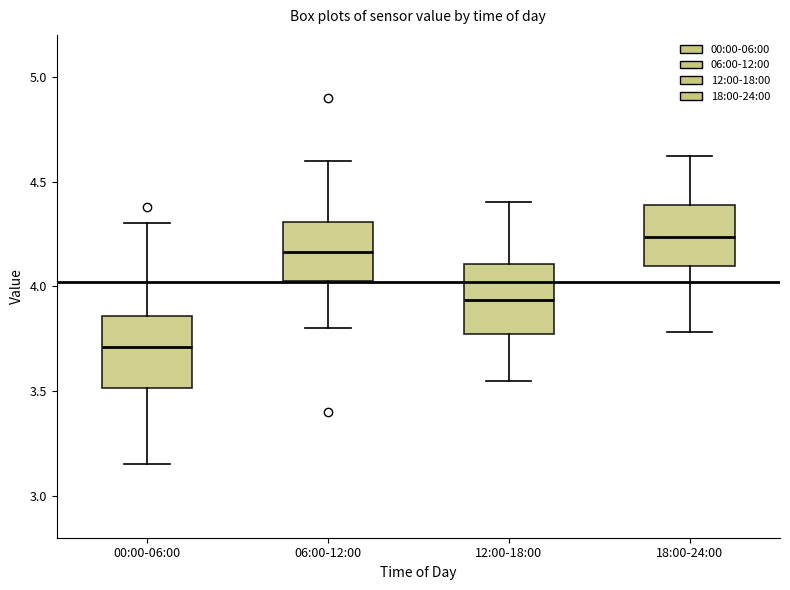

Reading left to right, transcribe this box plot: for each box, give where its median line is, the range the box spans, and where its two whiskers end, as read against the y-axis. The values are not printed on the chart, so give them approximately, as read against the axis.

00:00-06:00: median 3.70, box 3.50 to 3.85, whiskers 3.15 to 4.30
06:00-12:00: median 4.15, box 4.05 to 4.30, whiskers 3.80 to 4.60
12:00-18:00: median 3.95, box 3.75 to 4.10, whiskers 3.55 to 4.40
18:00-24:00: median 4.25, box 4.10 to 4.40, whiskers 3.80 to 4.60